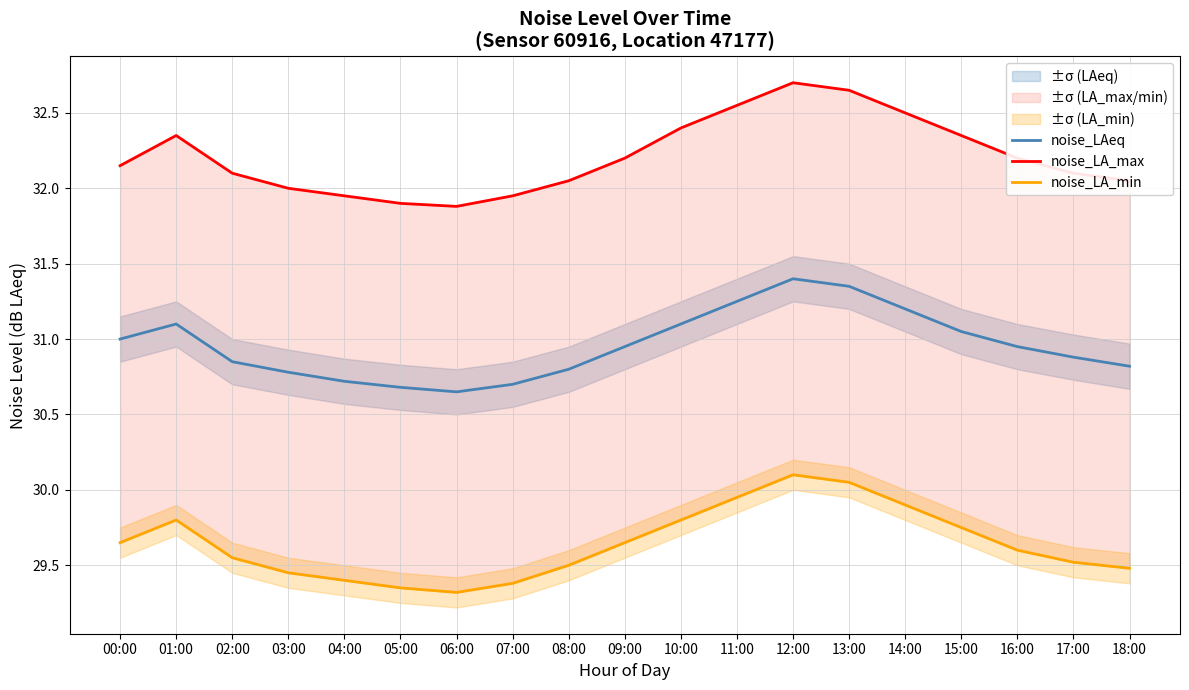

What is the label of the 2nd point from the left?

01:00